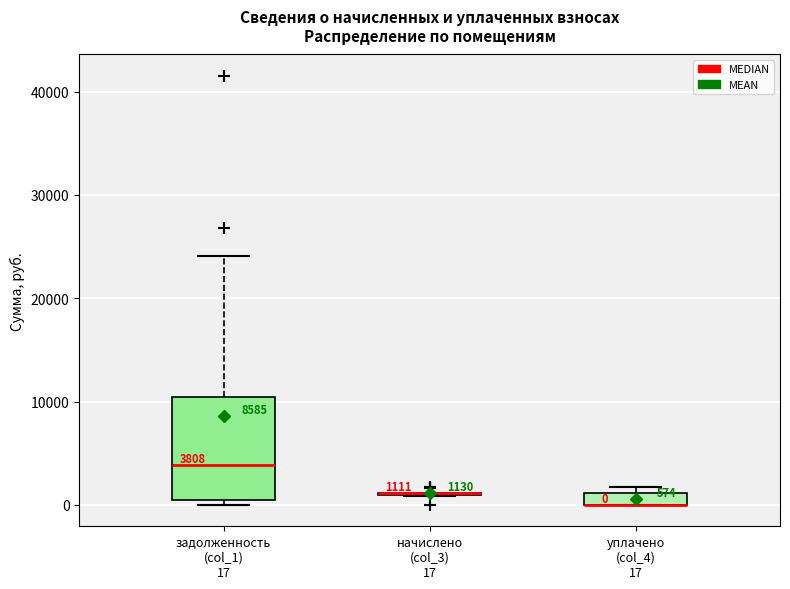

Which box is the tallest, from its lower edge to its upper edge?

задолженность (col_1) 17